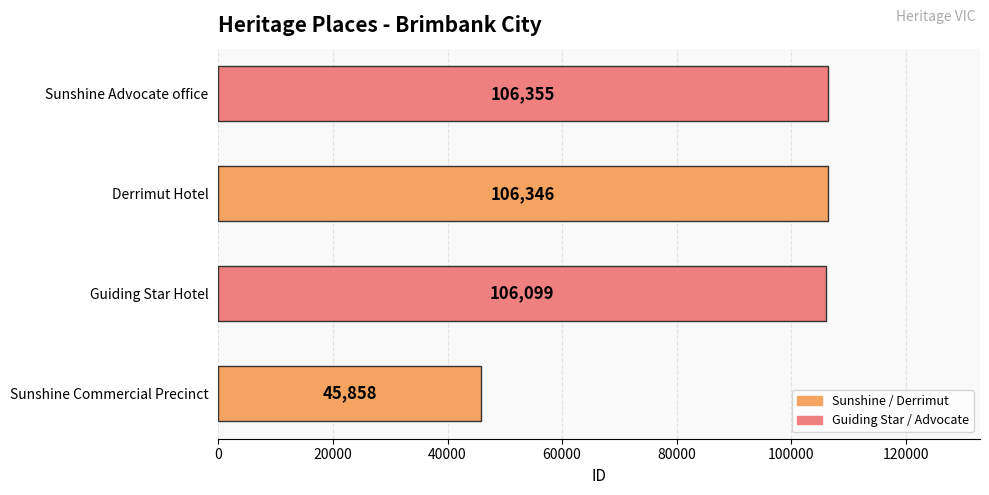

What is the change in value from Derrimut Hotel to Sunshine Advocate office?

+9